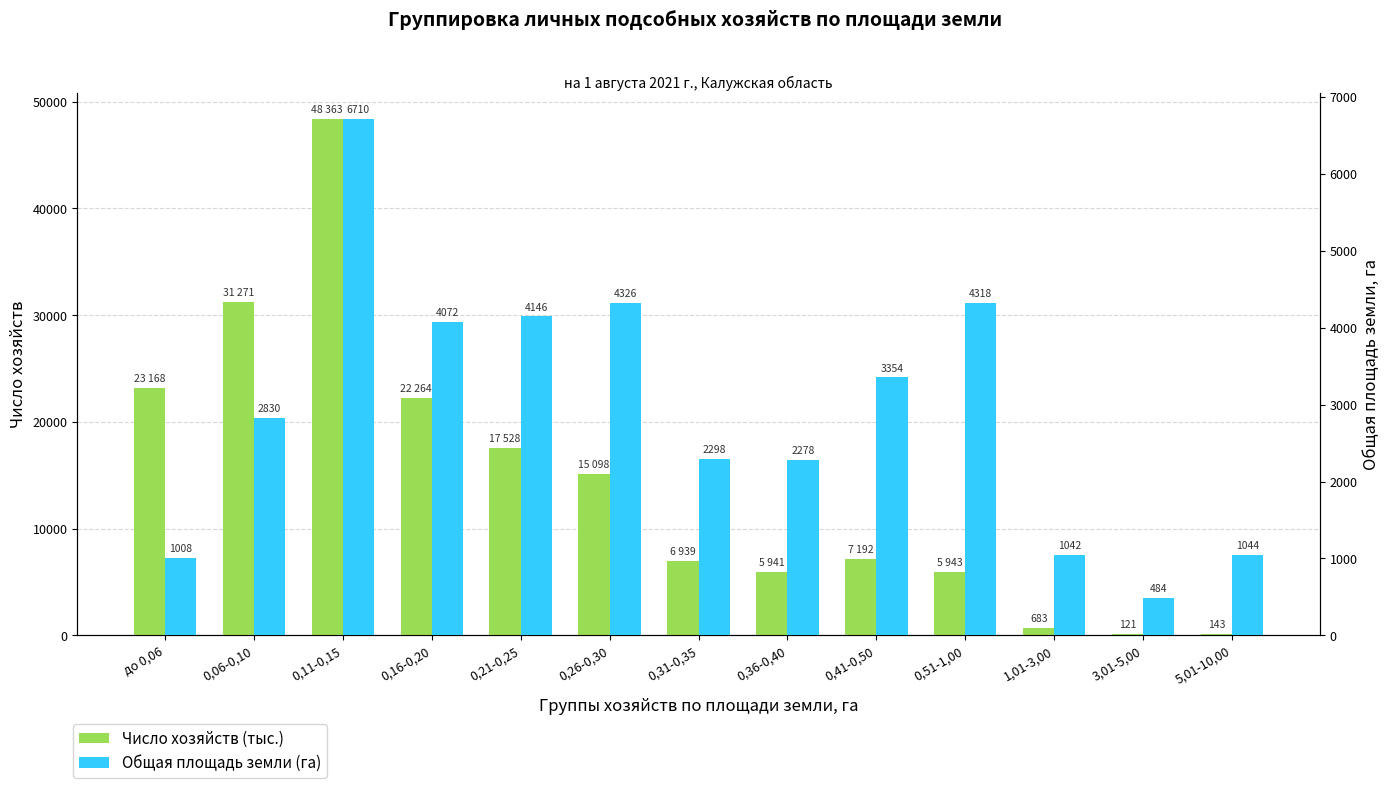

At which label does Общая площадь земли (га) reach its minimum?

3,01-5,00